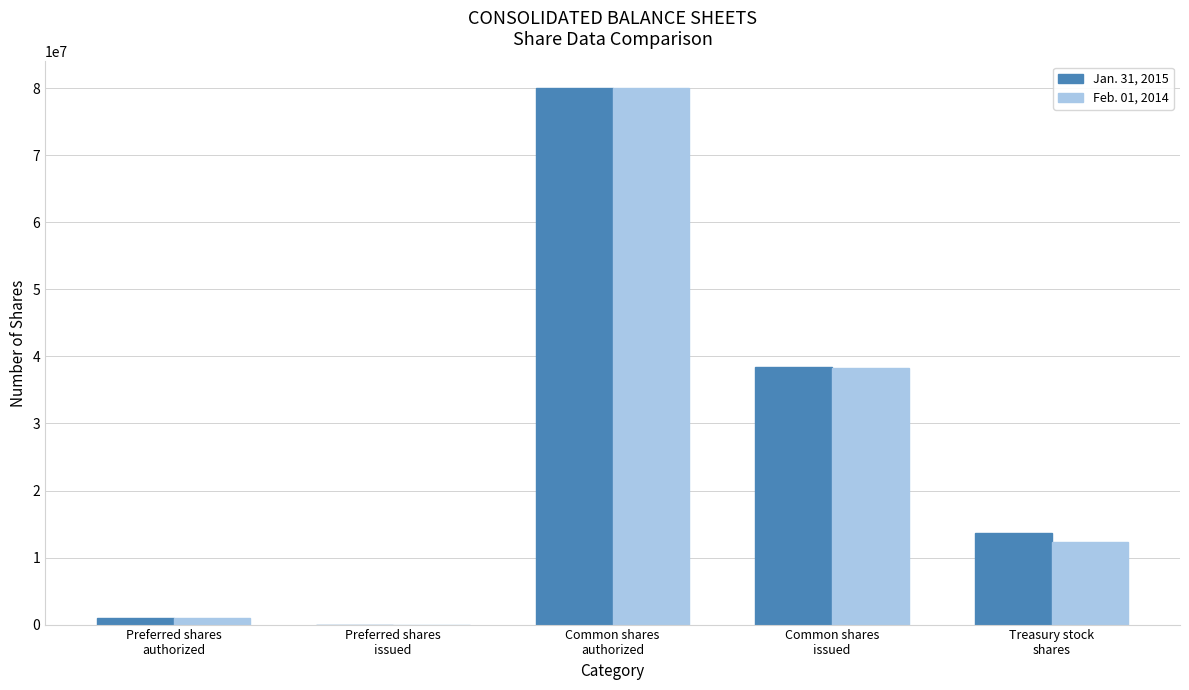

Reading left to right, list all the values displayed in this chart.

Jan. 31, 2015: Preferred shares
authorized=1000000	Preferred shares
issued=0	Common shares
authorized=80000000	Common shares
issued=38465814	Treasury stock
shares=13595537
Feb. 01, 2014: Preferred shares
authorized=1000000	Preferred shares
issued=0	Common shares
authorized=80000000	Common shares
issued=38202486	Treasury stock
shares=12389531